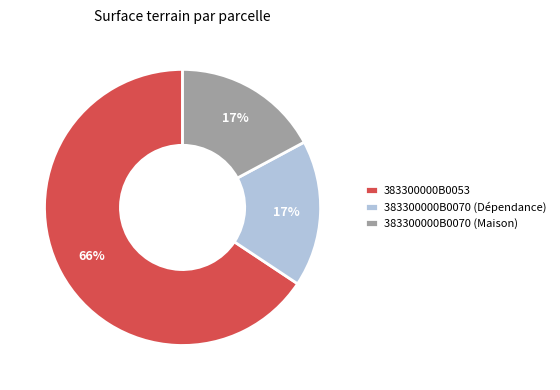

Is it true that 383300000B0053 is 66% of the pie?

True